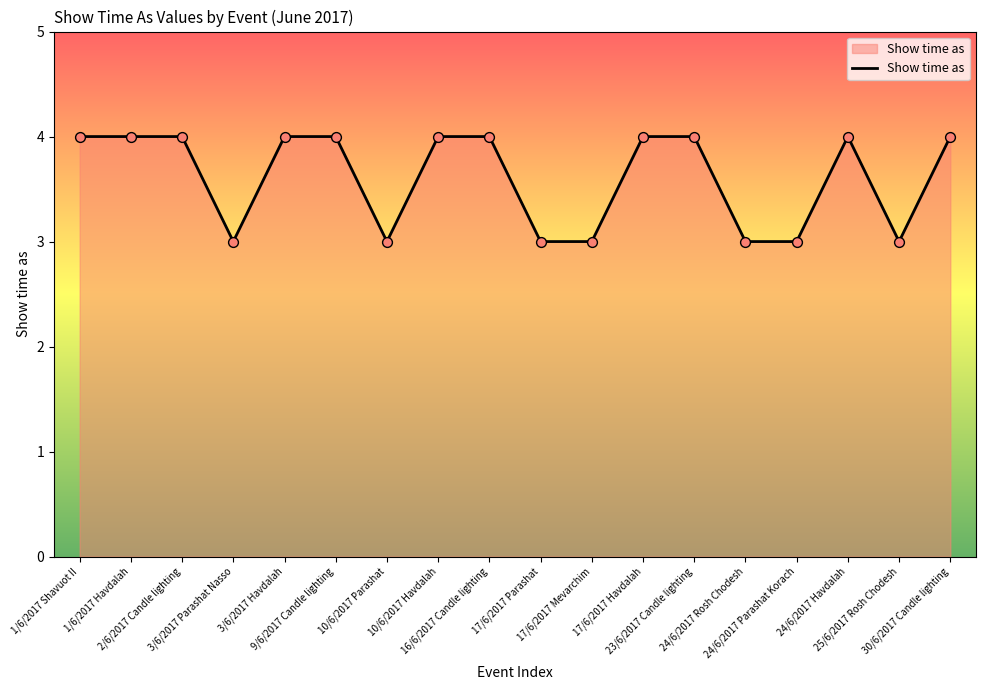

What is the ratio of the value at 30/6/2017 Candle lighting to the value at 2/6/2017 Candle lighting?

1.0